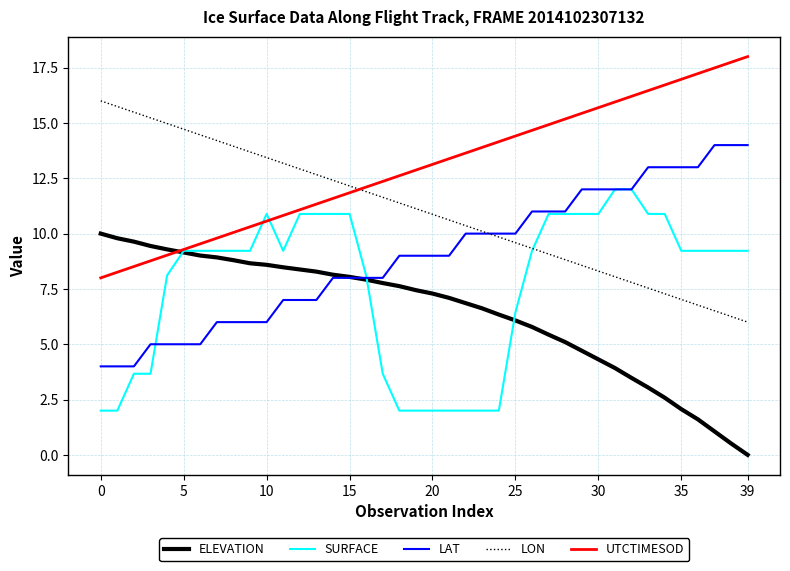

What is the maximum value shown in the chart?

18.0